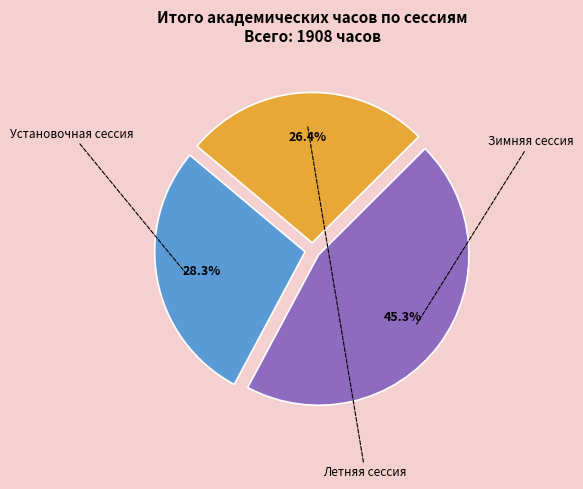

Approximately how many times larger is the value at Зимняя сессия compared to Летняя сессия?

1.7